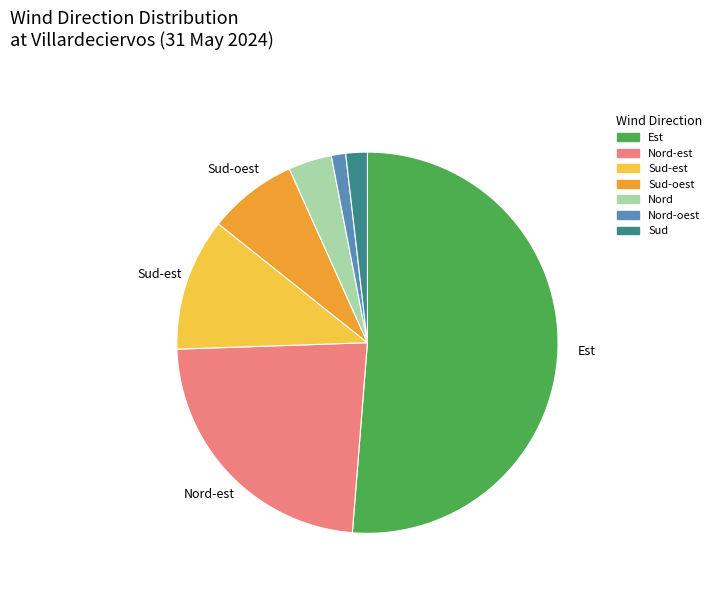

Rank the categories by value from highest to lowest.

Est, Nord-est, Sud-est, Sud-oest, Nord, Sud, Nord-oest